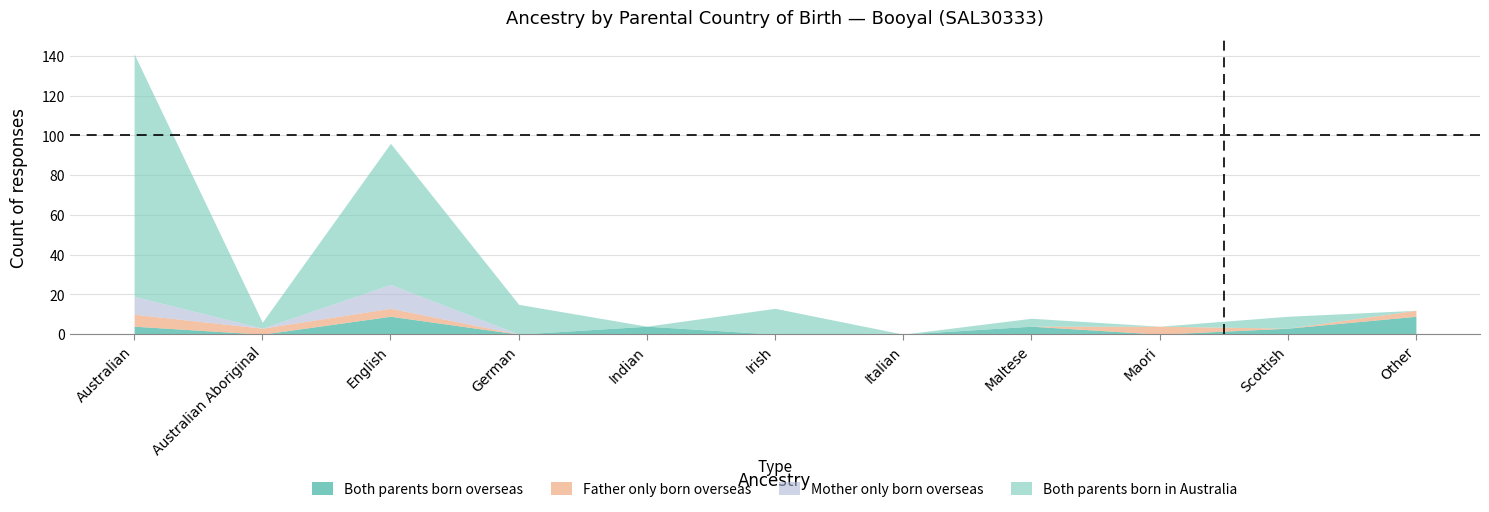

Reading left to right, transcribe all the data shown in this chart.

Both parents born overseas: 4	0	9	0	4	0	0	4	0	3	9
Father only born overseas: 6	3	4	0	0	0	0	0	4	0	3
Mother only born overseas: 9	0	12	0	0	0	0	0	0	0	0
Both parents born in Australia: 122	3	71	15	0	13	0	4	0	6	0